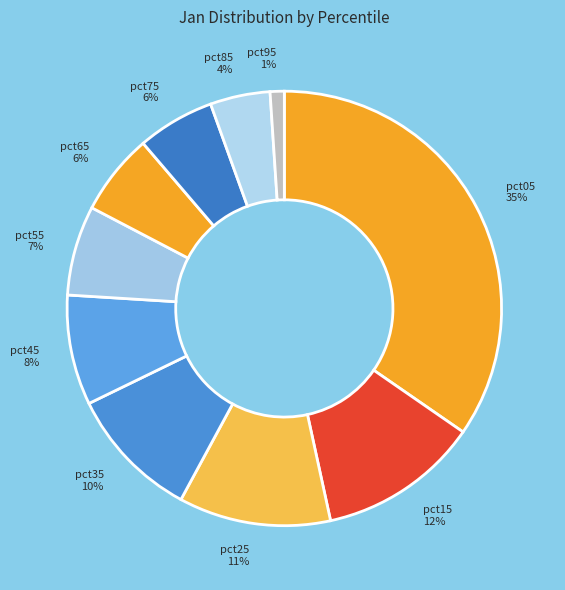

To the nearest percent, what is the difference between the pct95 and pct65 slice percentages?

5%